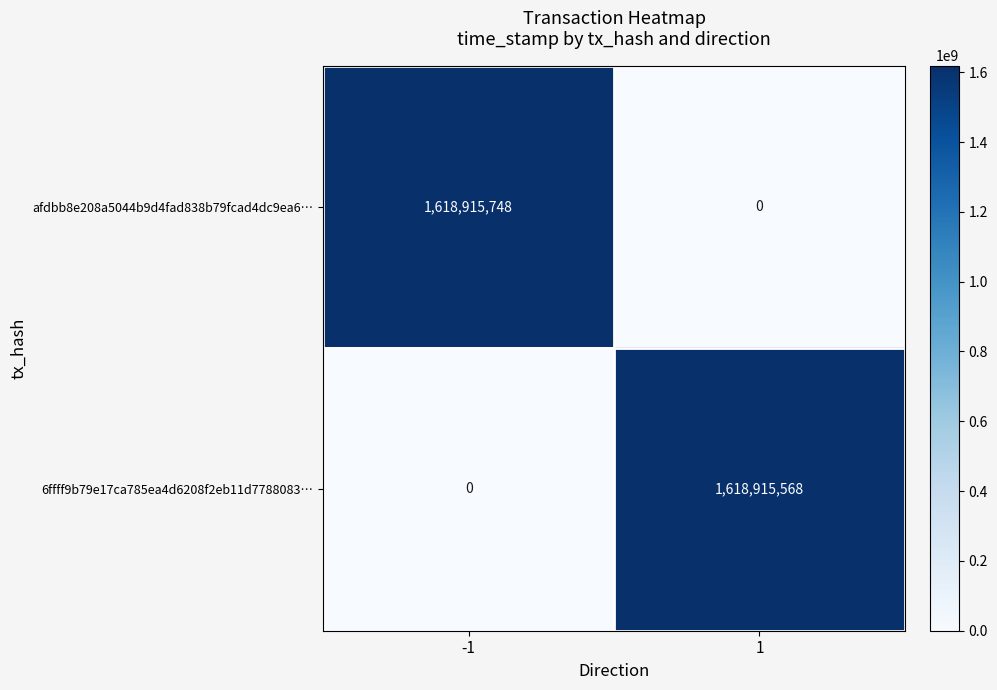

Which series has the largest range (max minus min)?

afdbb8e208a5044b9d4fad838b79fcad4dc9ea6…